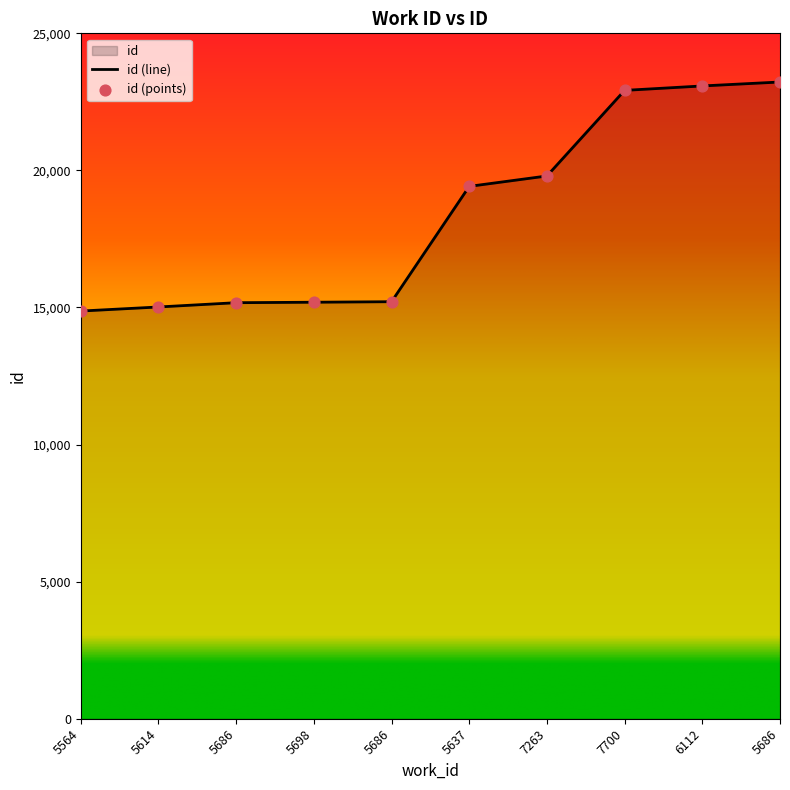

What is the ratio of the value at 5686 to the value at 5614?

1.5